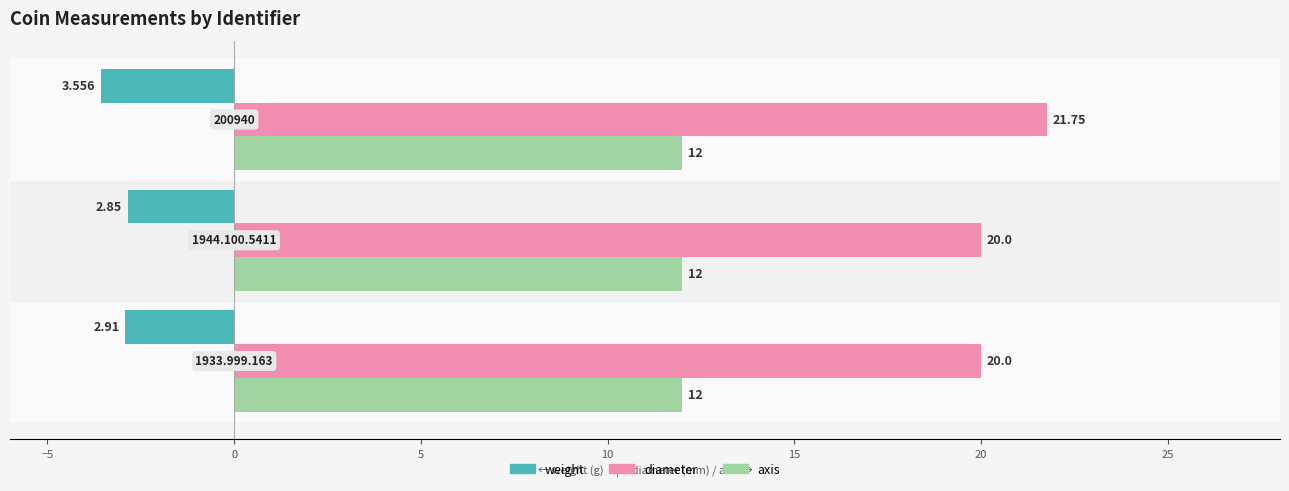

Which series has the largest total across all categories?

diameter